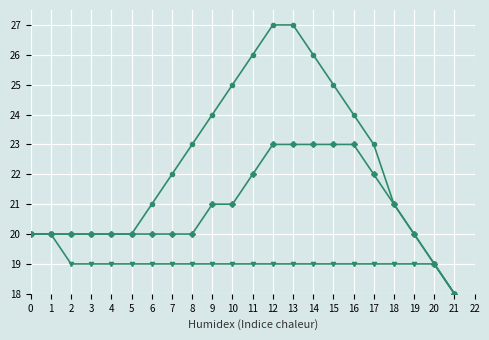

Which category has the lowest value across all series?

21